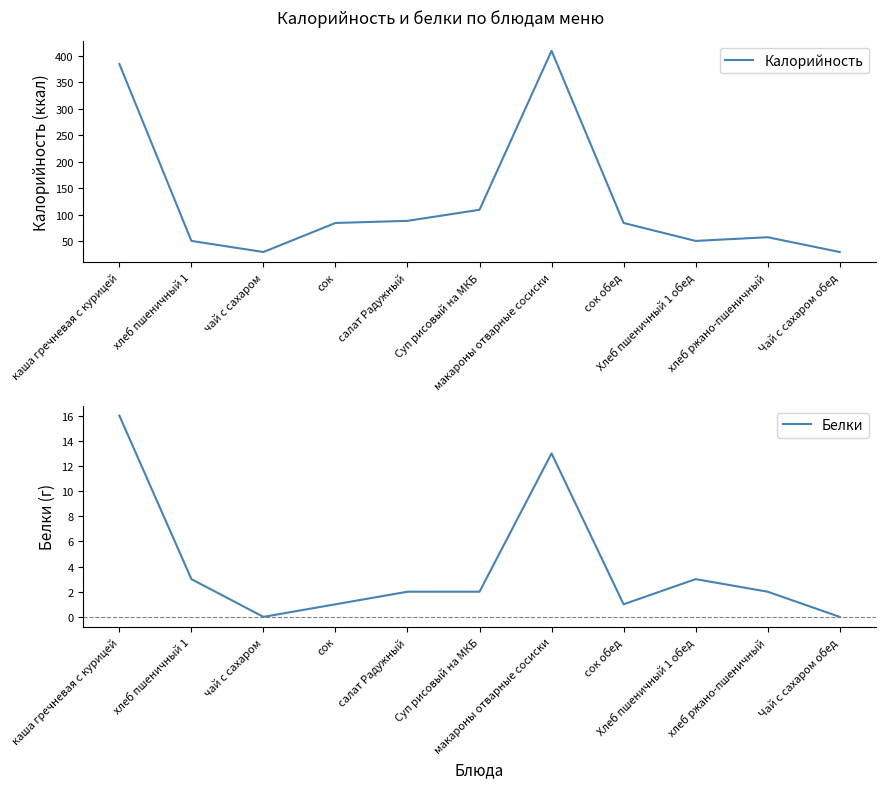

What is the total value across all series at макароны отварные сосиски?

423